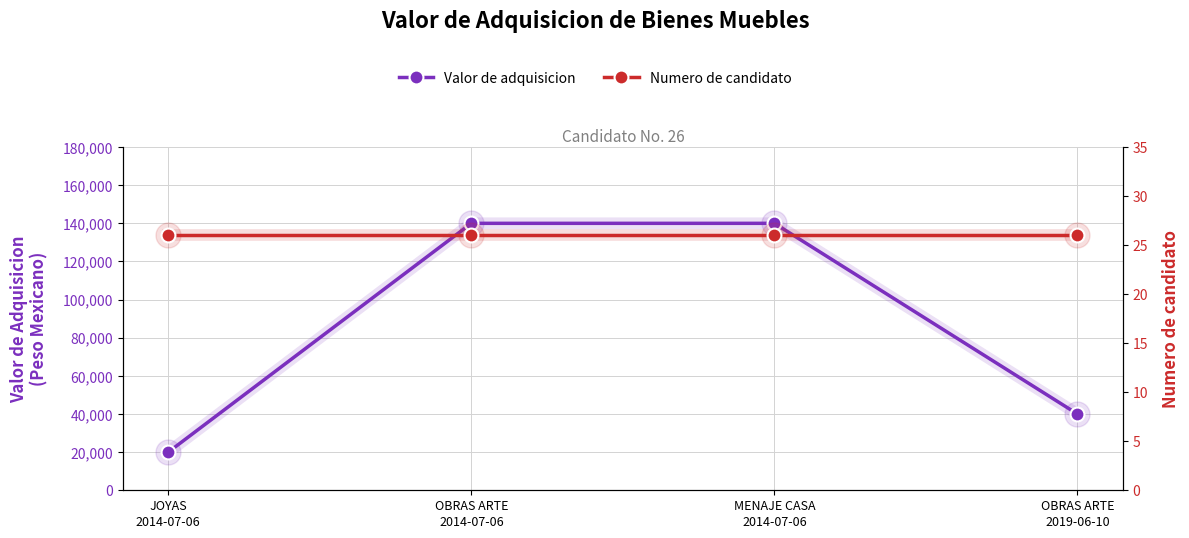

What is the difference between the second highest and minimum values in the Valor de adquisicion series?

120000